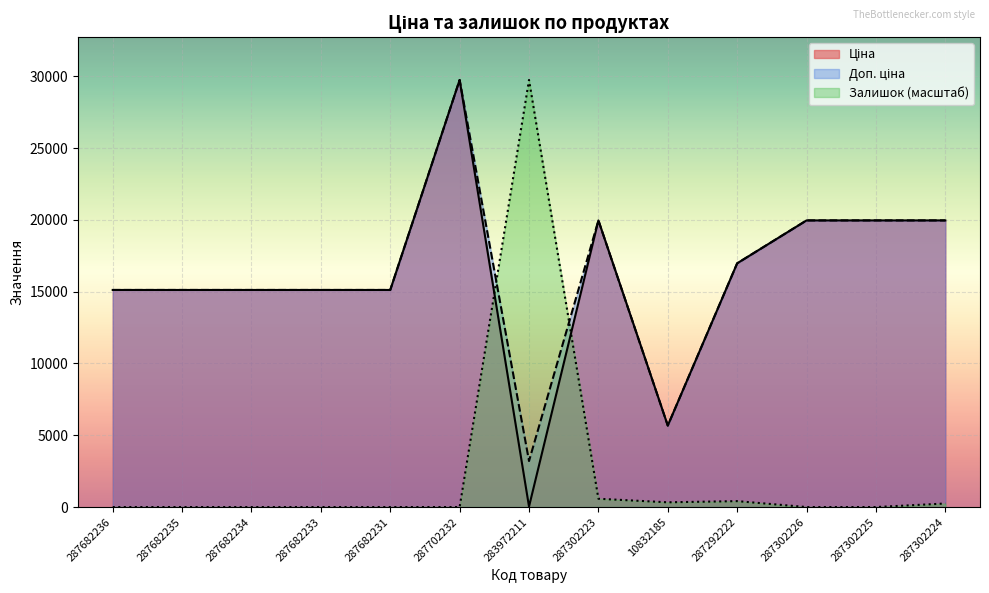

True or false: Ціна has a value of 32.0 at 283972211.

True